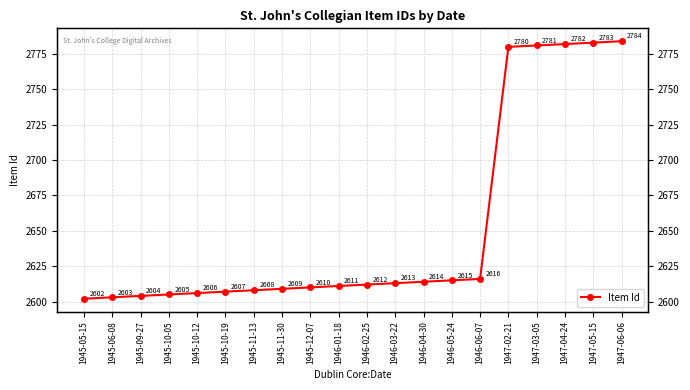

Reading left to right, what are all the values shown in this chart?

2602	2603	2604	2605	2606	2607	2608	2609	2610	2611	2612	2613	2614	2615	2616	2780	2781	2782	2783	2784